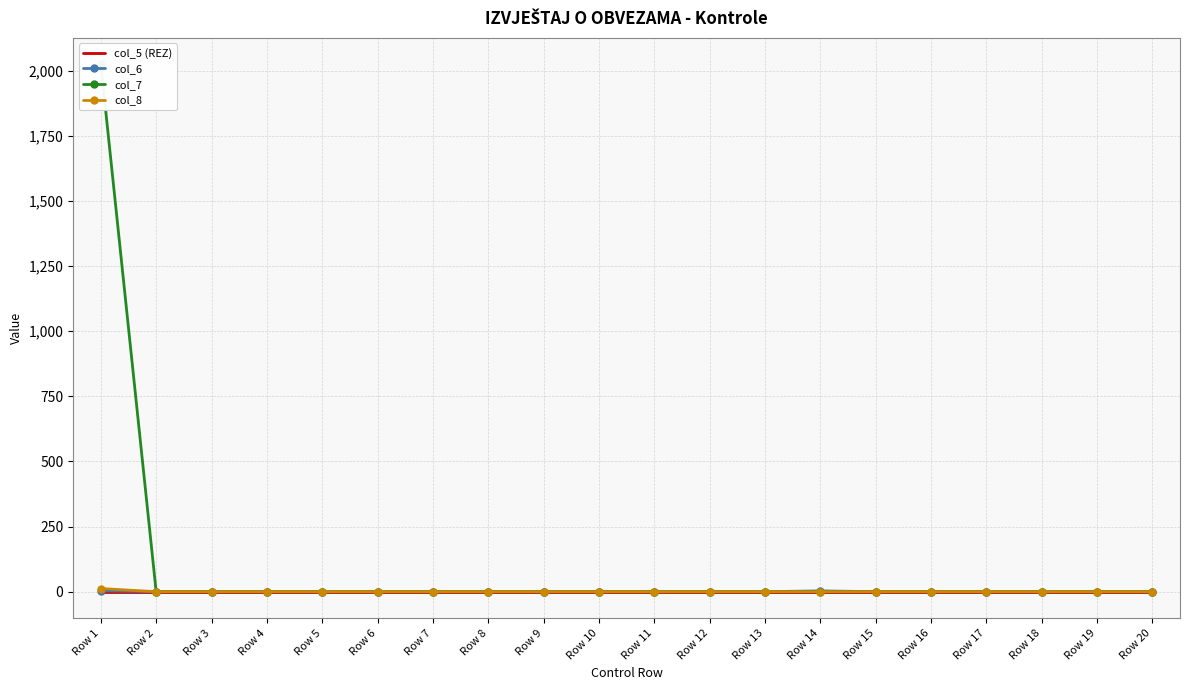

True or false: col_6 and col_5 (REZ) intersect in this chart.

False